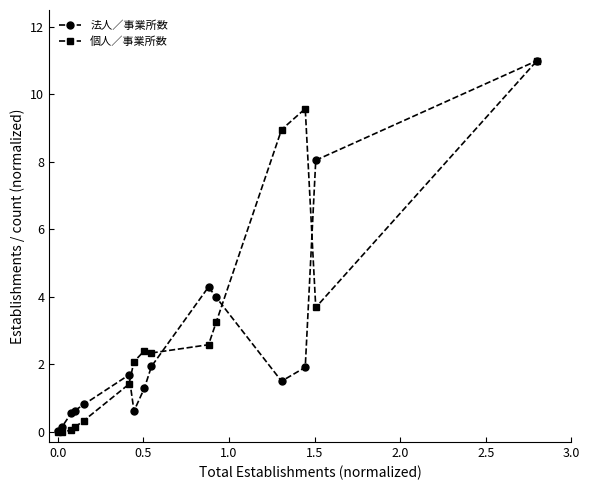

List the series in order of their overall mean, highest first.

個人／事業所数, 法人／事業所数